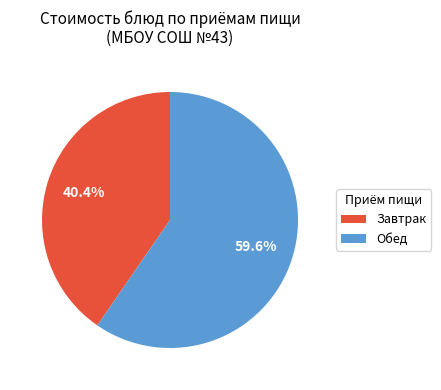

Count the number of slices in the pie.

2